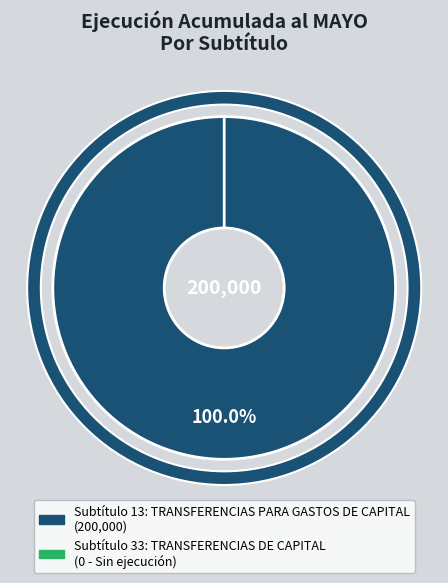

What percentage is the 13 slice, to the nearest percent?

100%